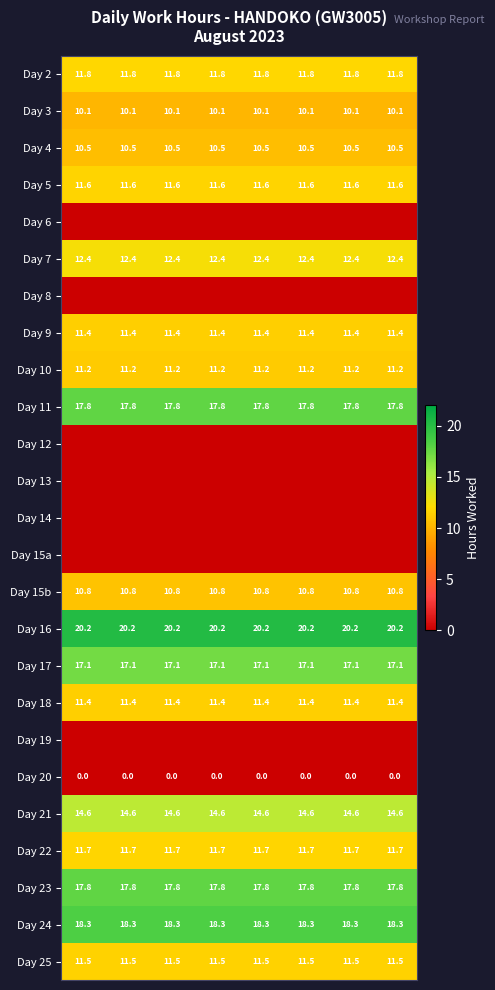

What is the lowest value of the Day 3 series?

10.1